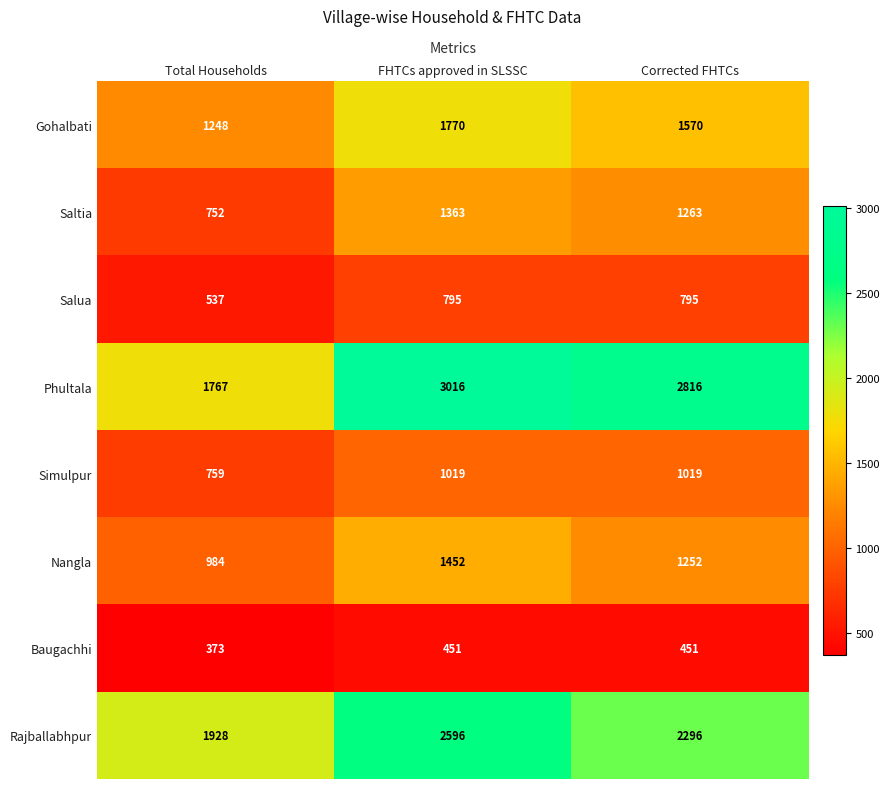

The value of Rajballabhpur at FHTCs approved in SLSSC is 2596. True or false?

True